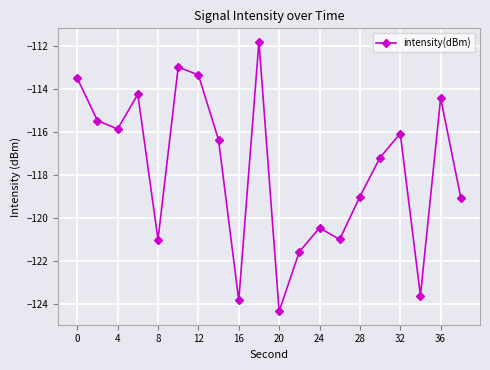

What is the difference between the maximum and second lowest values?

12.0